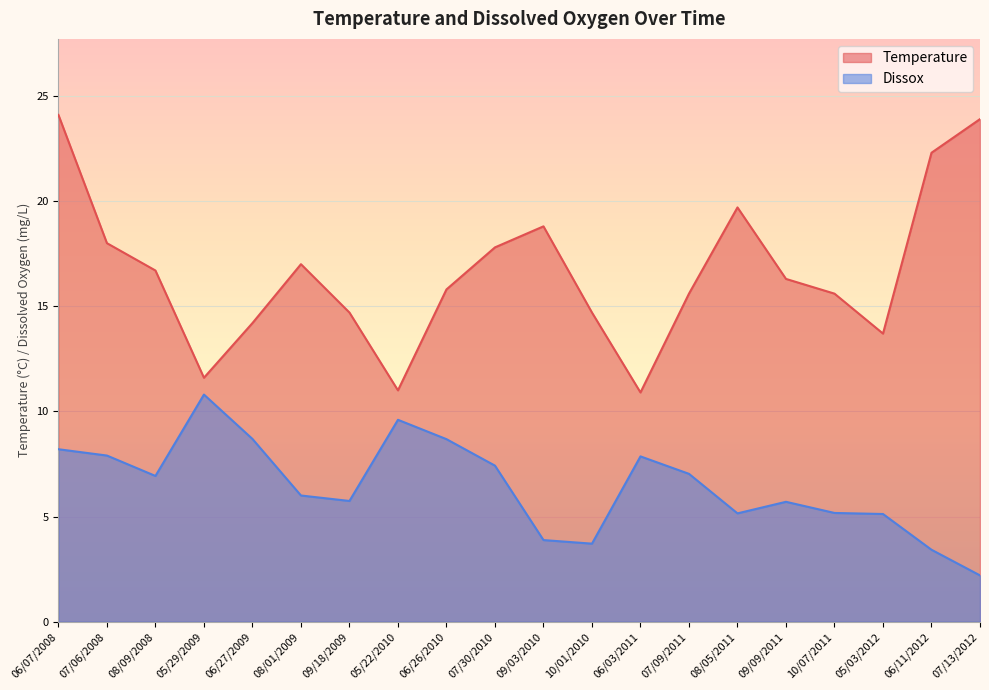

What is the sum of all Dissox values?

129.2